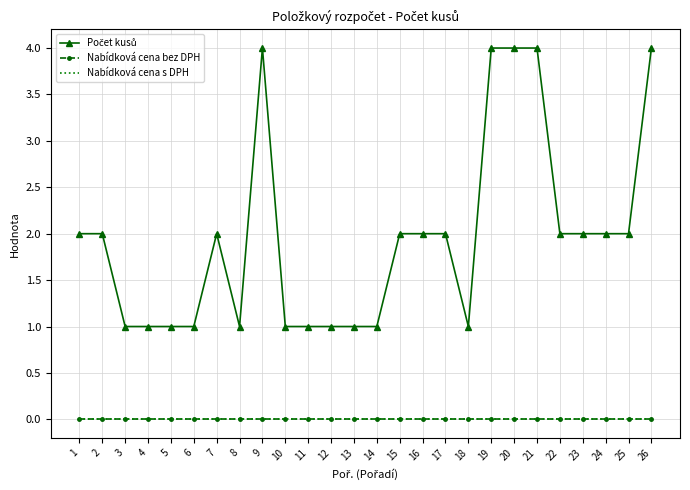

Reading left to right, what are all the values shown in this chart?

Počet kusů: 2	2	1	1	1	1	2	1	4	1	1	1	1	1	2	2	2	1	4	4	4	2	2	2	2	4
Nabídková cena bez DPH: 0	0	0	0	0	0	0	0	0	0	0	0	0	0	0	0	0	0	0	0	0	0	0	0	0	0
Nabídková cena s DPH: 0	0	0	0	0	0	0	0	0	0	0	0	0	0	0	0	0	0	0	0	0	0	0	0	0	0